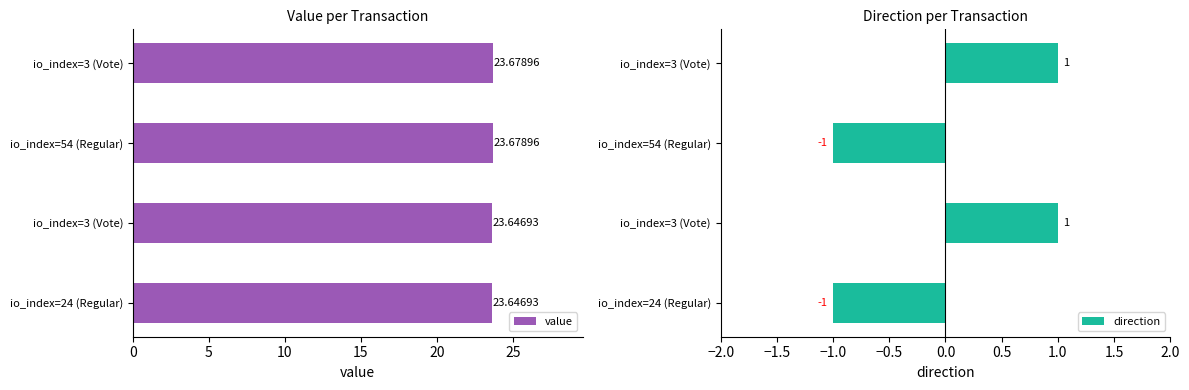

Which series has the largest total across all categories?

value